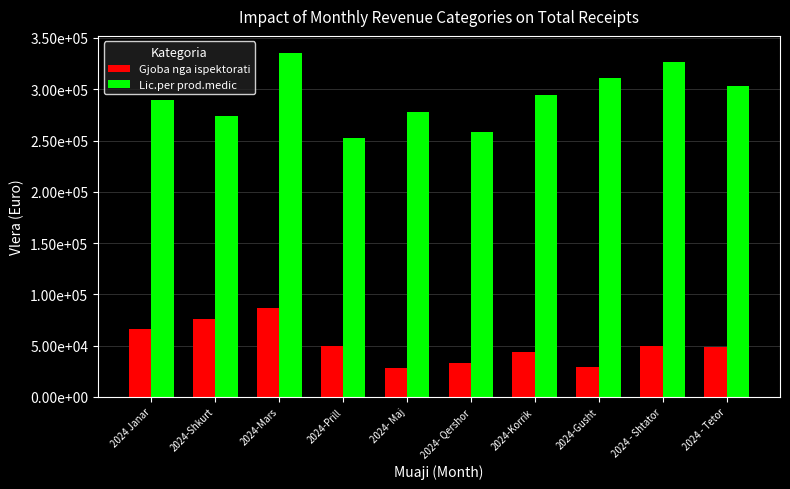

What are all the series names shown in the legend?

Gjoba nga ispektorati, Lic.per prod.medic